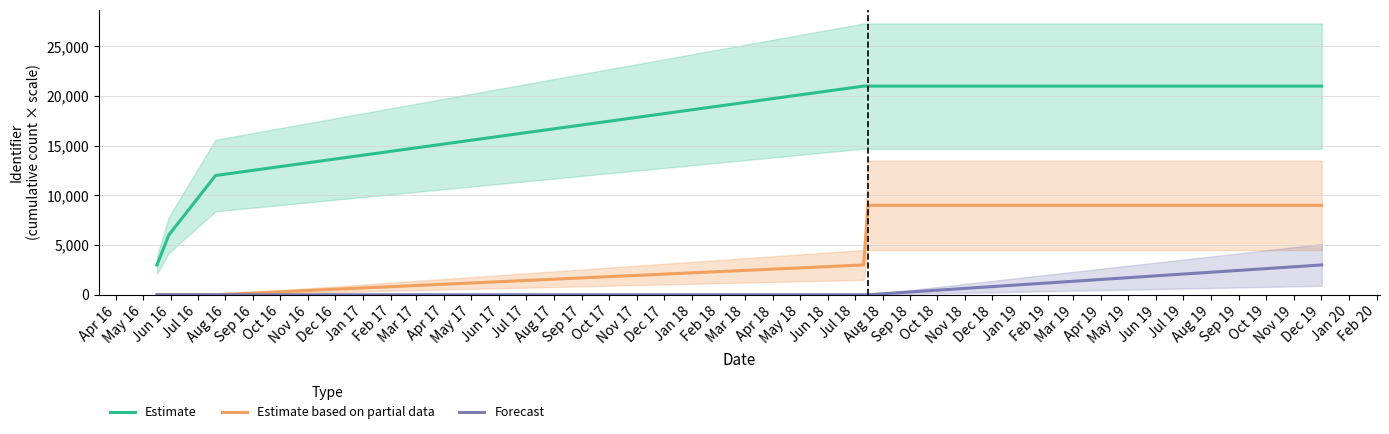

True or false: Estimate and Estimate based on partial data intersect in this chart.

False